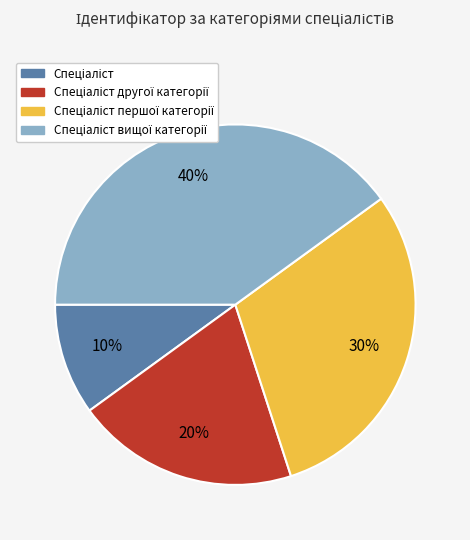

Is there a majority slice in this chart?

No